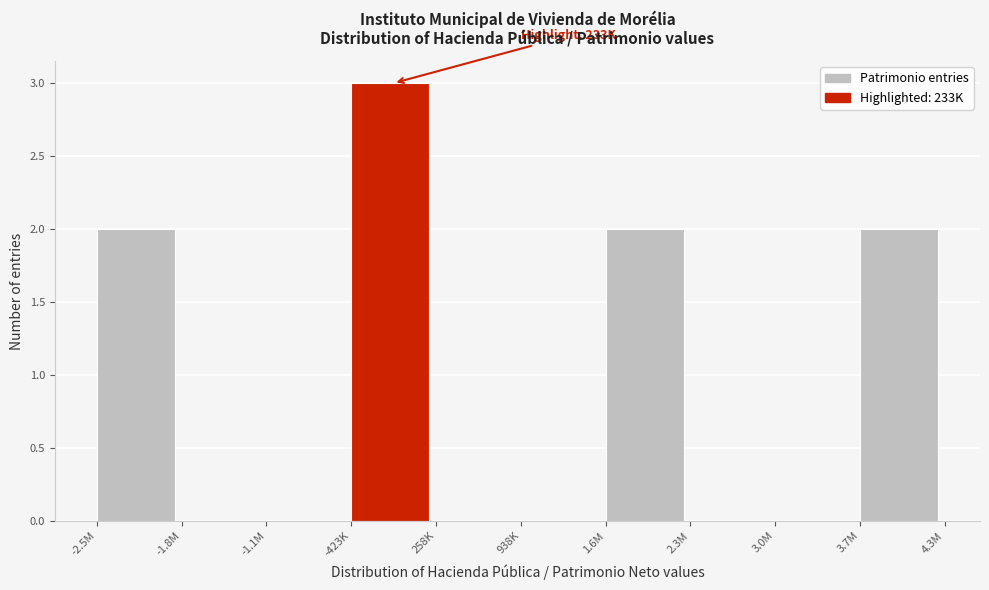

Reading right to left, transcribe all the data shown in this chart.

3.7M=2	3.0M=0	2.3M=0	1.6M=2	938K=0	258K=0	-423K=3	-1.1M=0	-1.8M=0	-2.5M=2